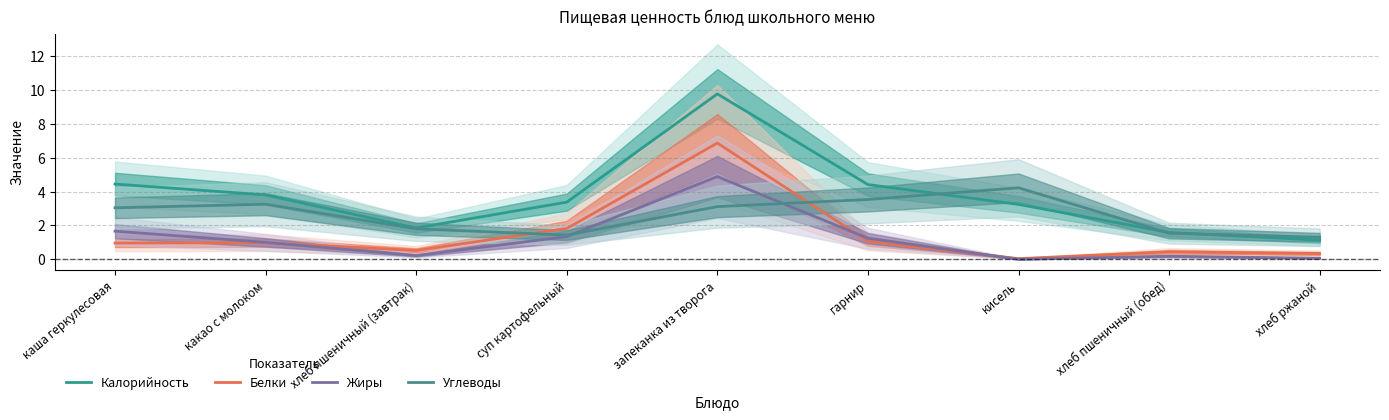

Does the chart display data point markers on the line(s)?

No